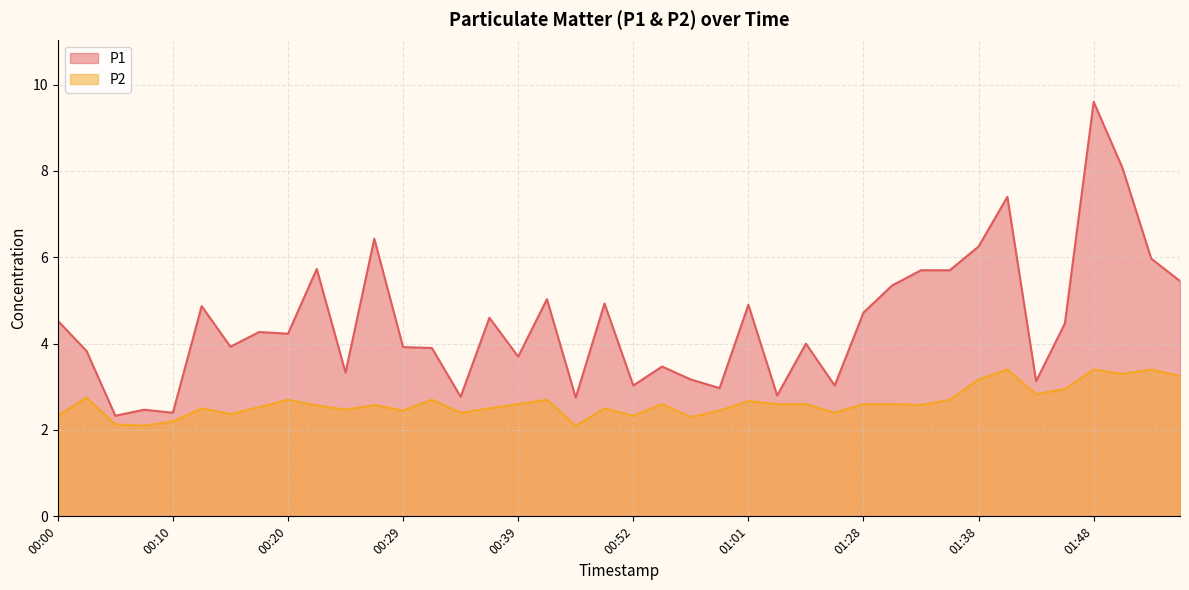

At which category is the sum across all series the highest?

01:48